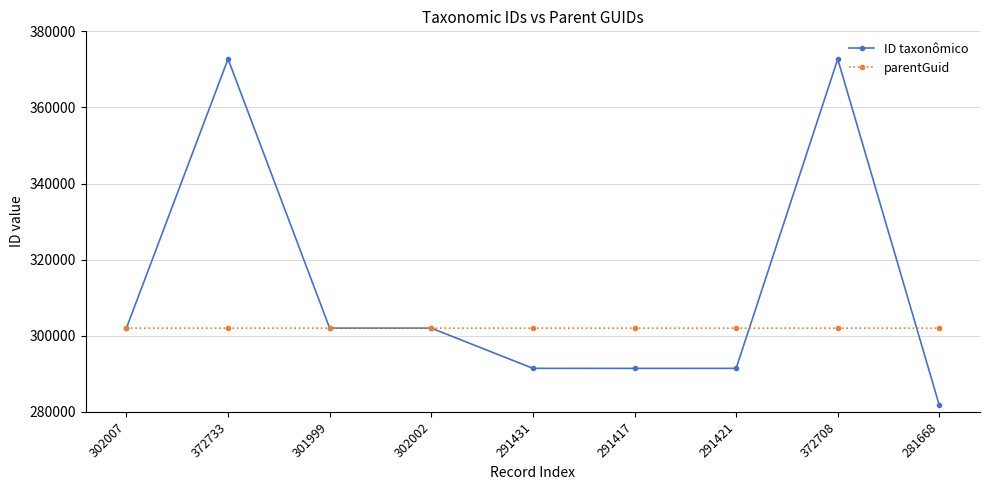

What position from the right is 291417?

4